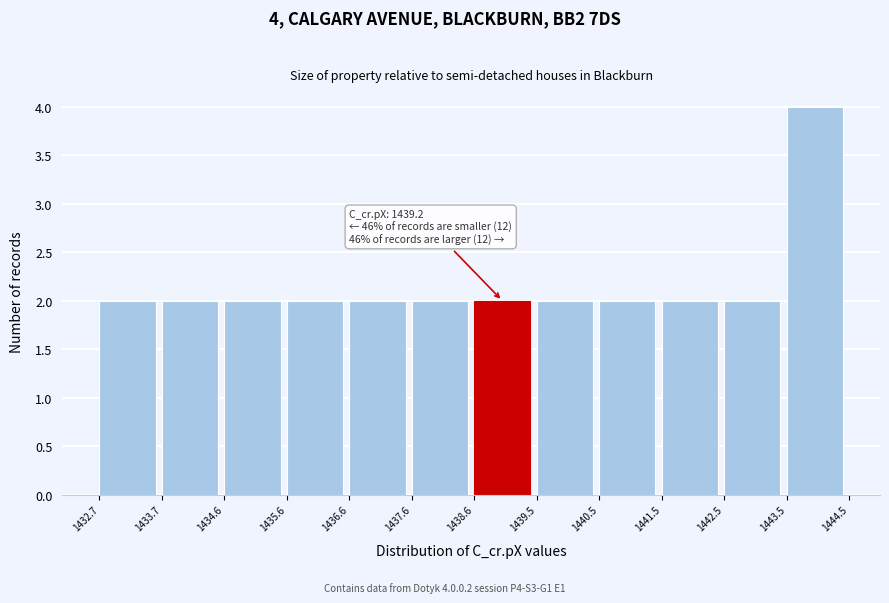

Which range on the x-axis has the tallest bar?

1443.5 to 1444.5